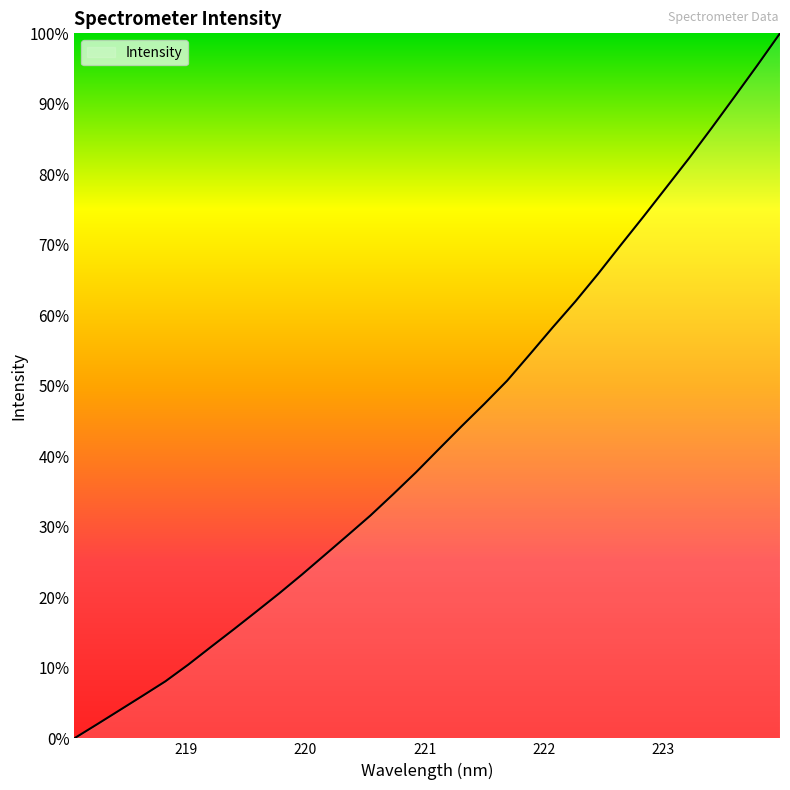

What is the maximum value shown in the chart?

100.0